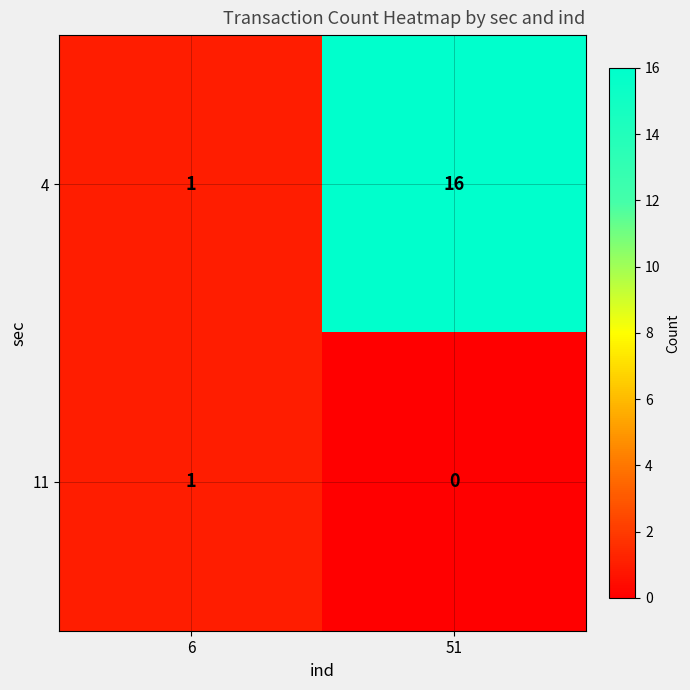

The value of 11 at 6 is 1. True or false?

True